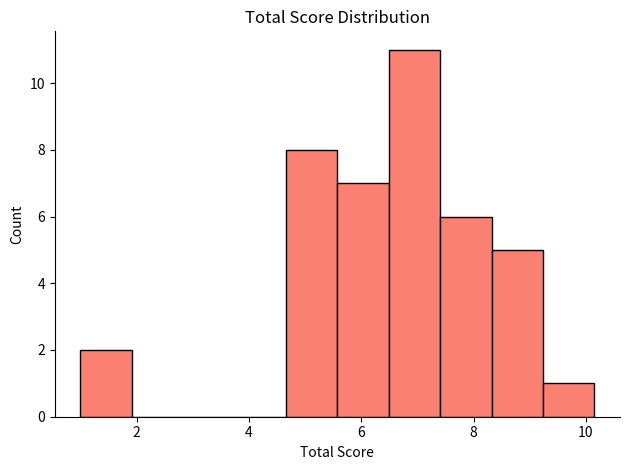

Reading left to right, list every bar in this chart as the range it spans on the x-axis followed by its height. Neither the bar edges nor the heights are printed on the chart, so give them approximately, as read against the axes.

1.0 to 2.0: 2
2.0 to 2.8: 0
2.8 to 3.8: 0
3.8 to 4.6: 0
4.6 to 5.6: 8
5.6 to 6.4: 7
6.4 to 7.4: 11
7.4 to 8.4: 6
8.4 to 9.2: 5
9.2 to 10.2: 1